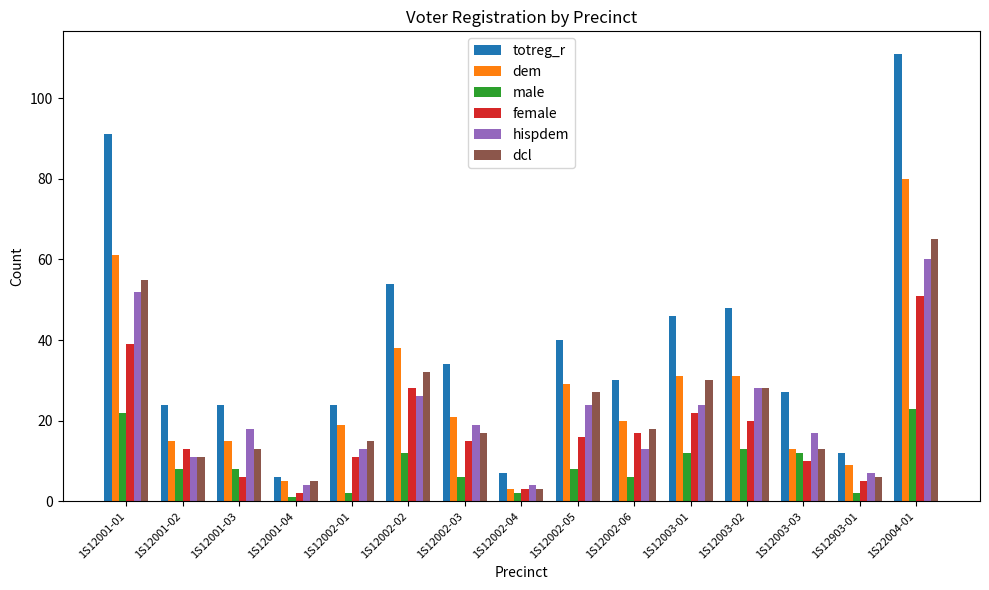

The value of dcl at 1S12002-04 is 3. True or false?

True